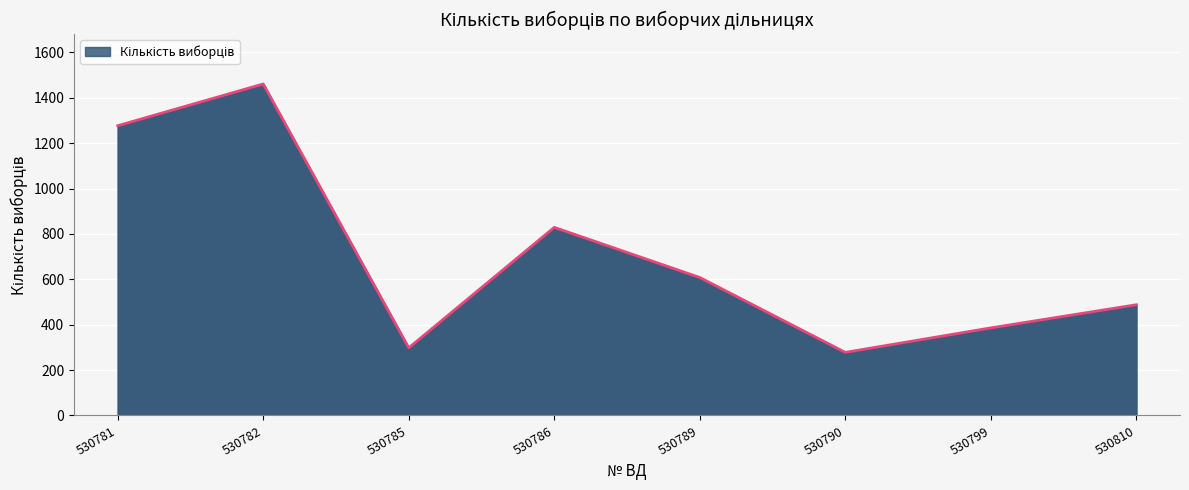

List the labels in order of value, largest first.

530782, 530781, 530786, 530789, 530810, 530799, 530785, 530790